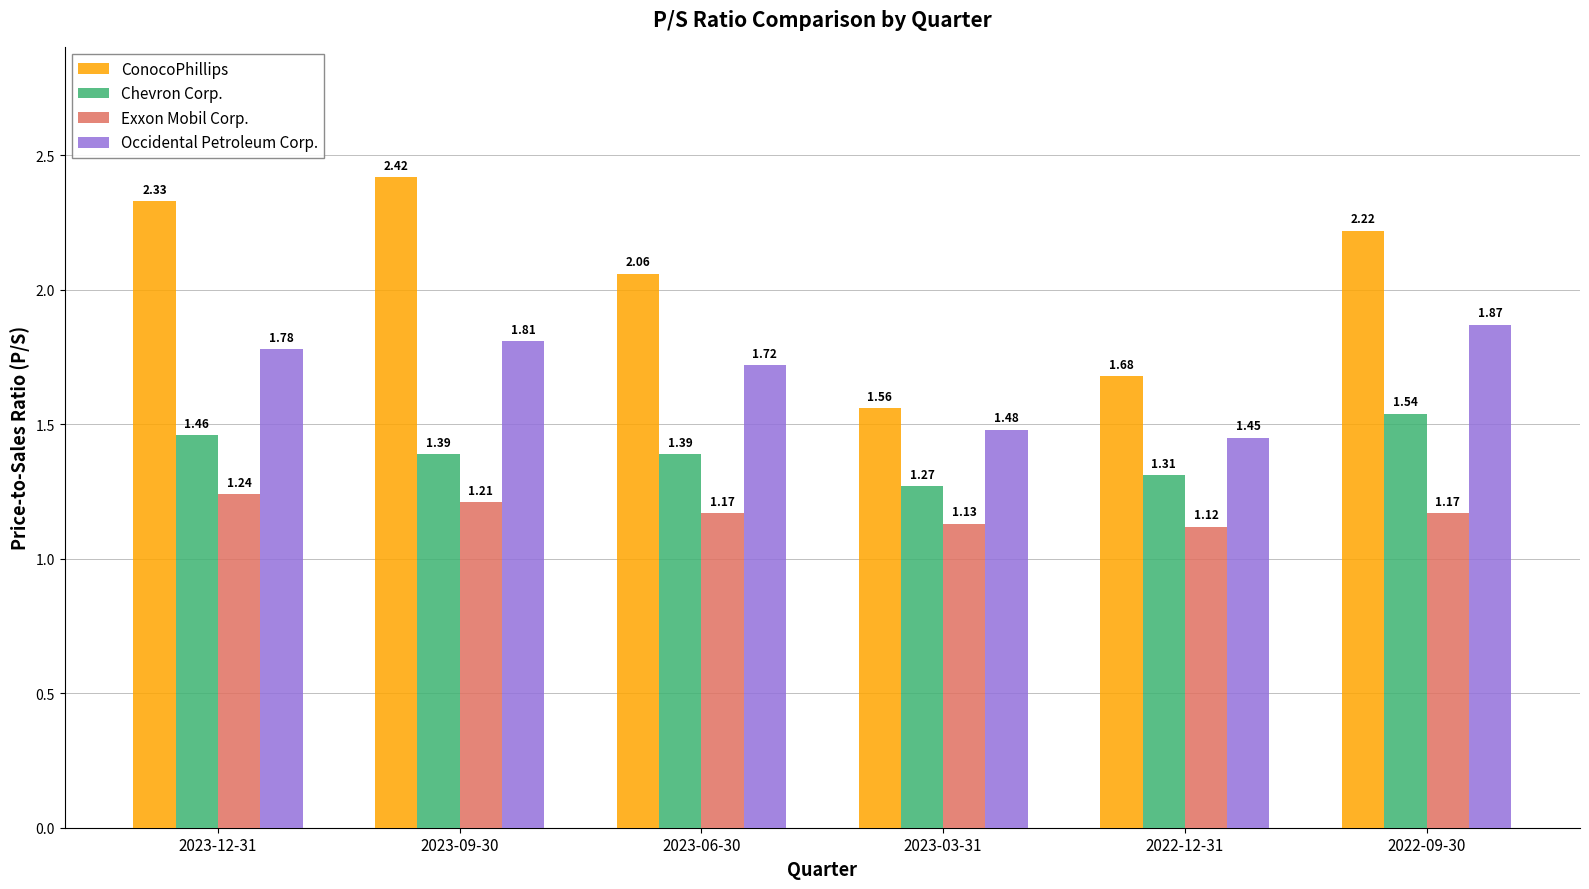

At 2023-06-30, list the series in order from smallest to largest.

Exxon Mobil Corp., Chevron Corp., Occidental Petroleum Corp., ConocoPhillips